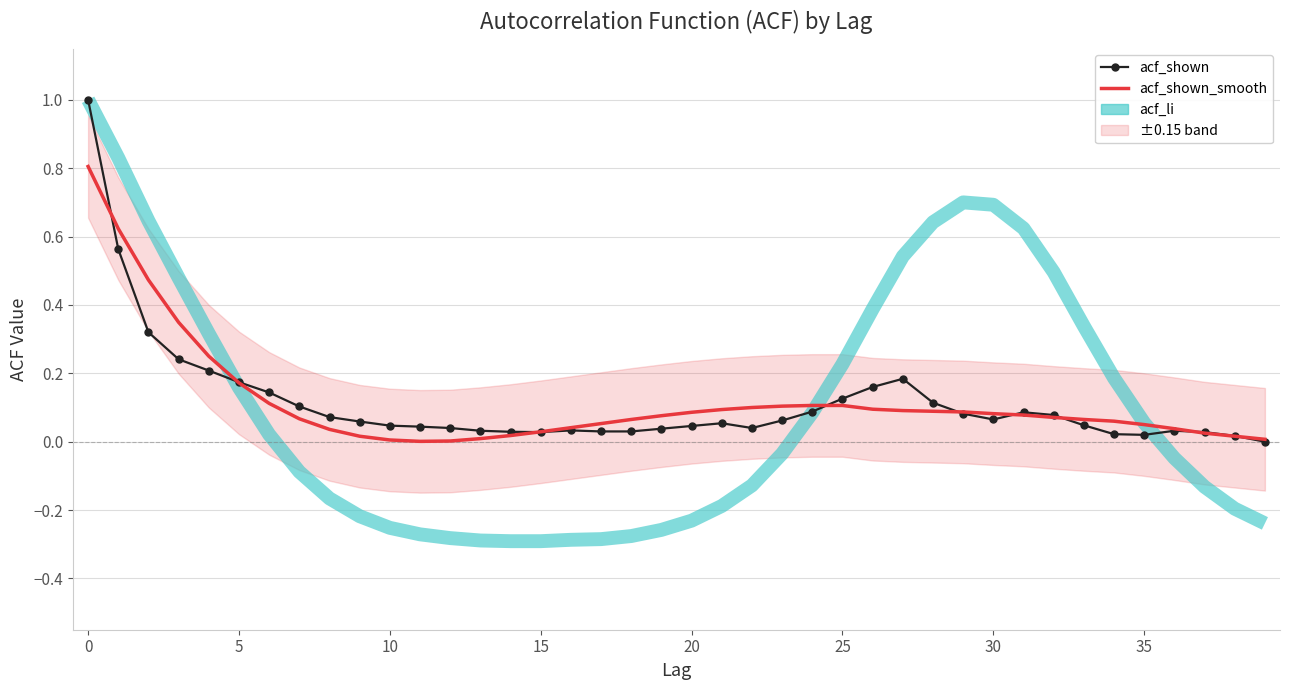

What is the greatest value displayed?

1.0